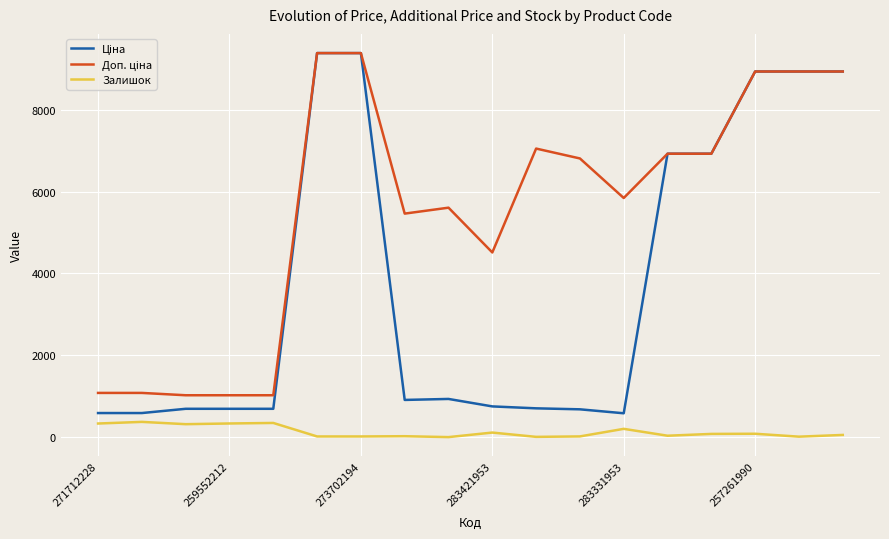

True or false: Доп. ціна and Ціна intersect in this chart.

False